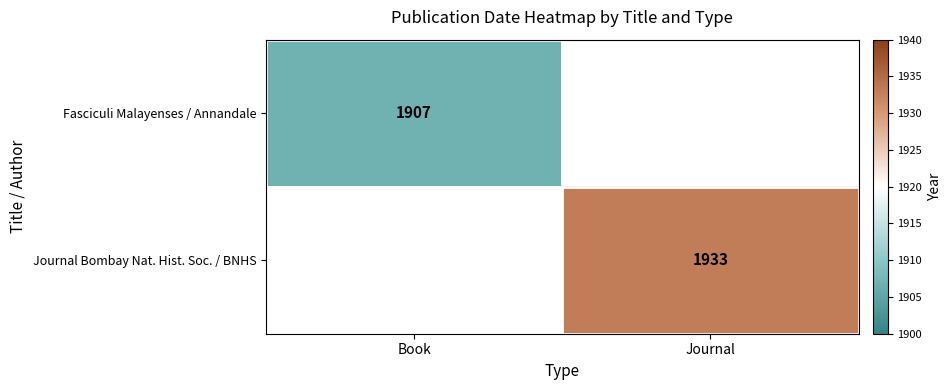

Count the number of categories in the chart.

2